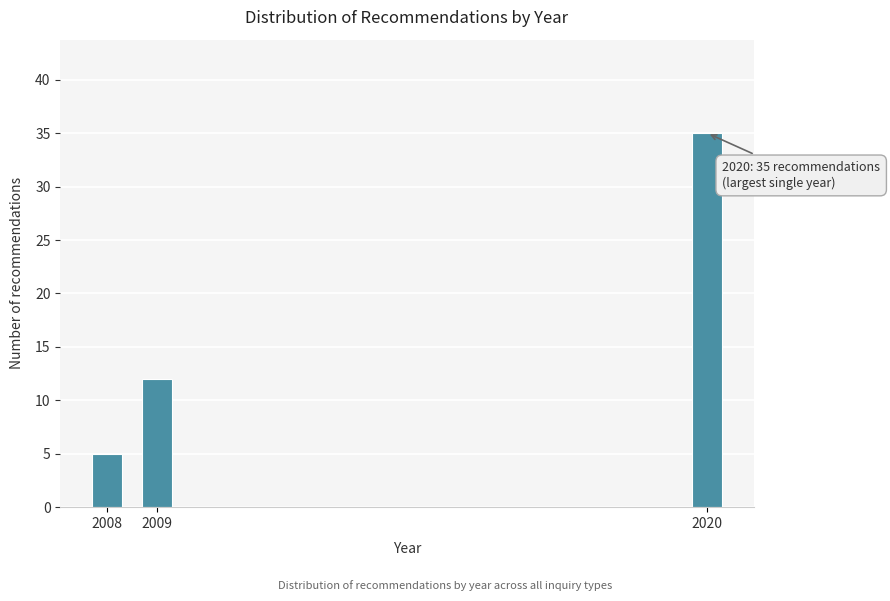

Reading left to right, transcribe all the data shown in this chart.

2008=5	2009=12	2020=35